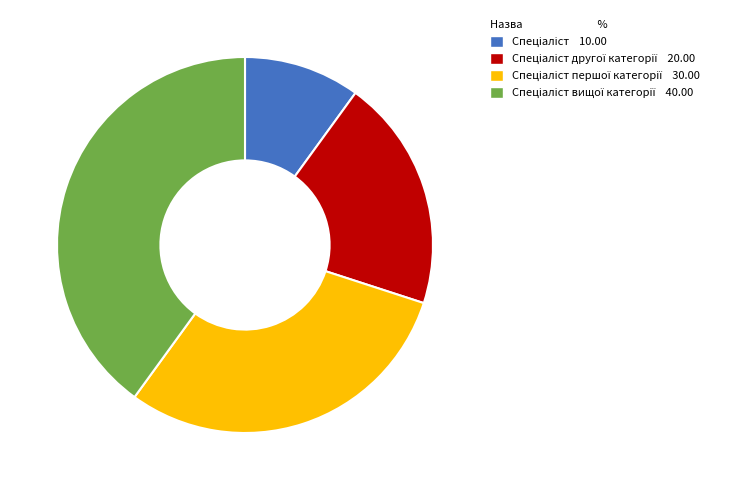

Is there any slice that represents more than half of the pie?

No